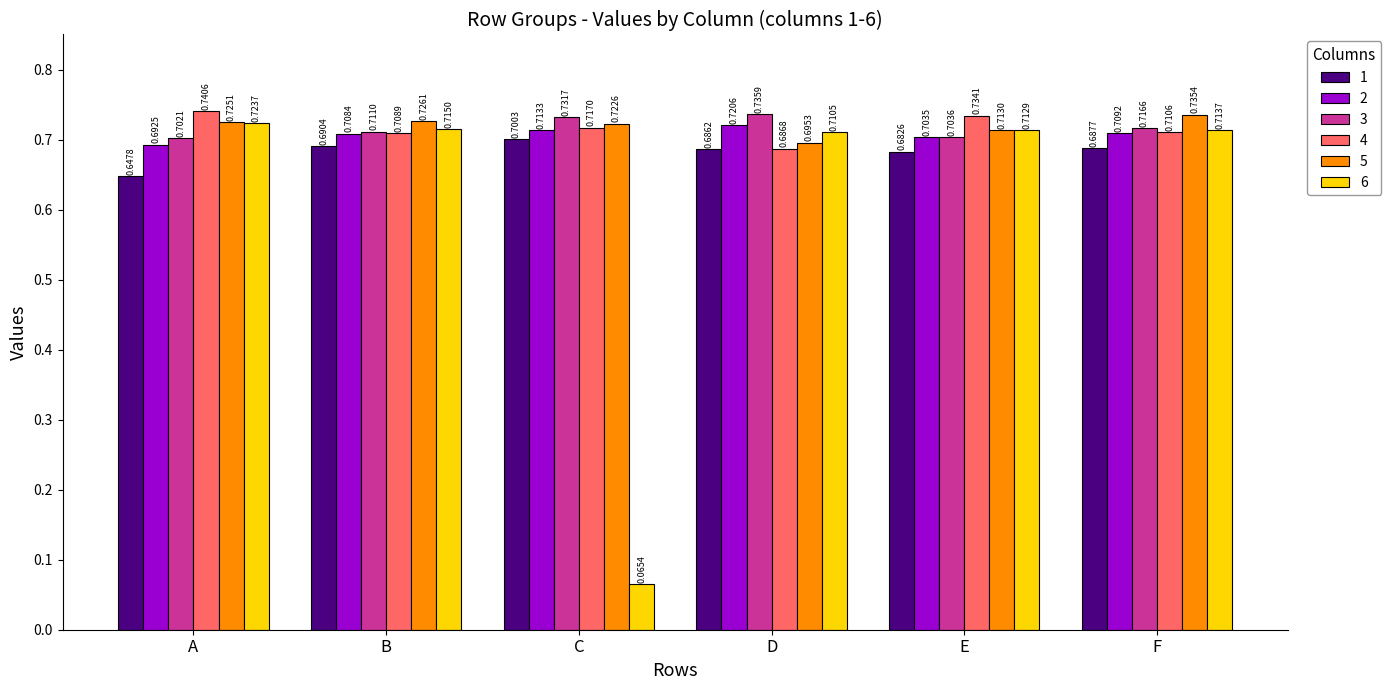

At which category is the sum across all series the highest?

F